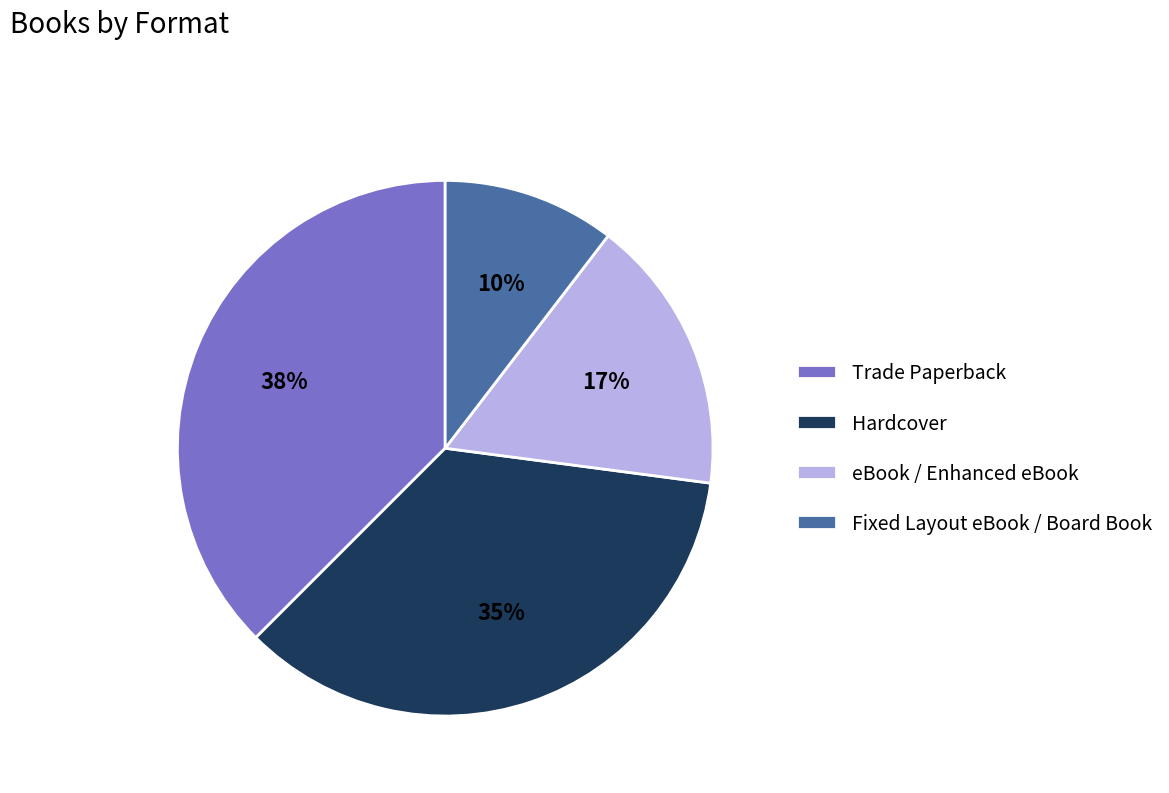

What is the smallest slice in the pie chart?

Fixed Layout eBook / Board Book